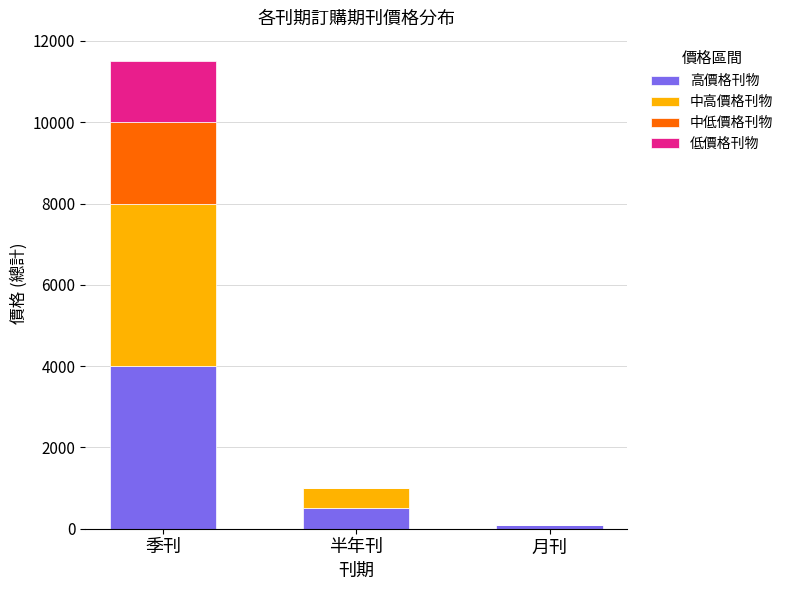

What is the sum of the 高價格刊物 values at 季刊 and 月刊?

4080